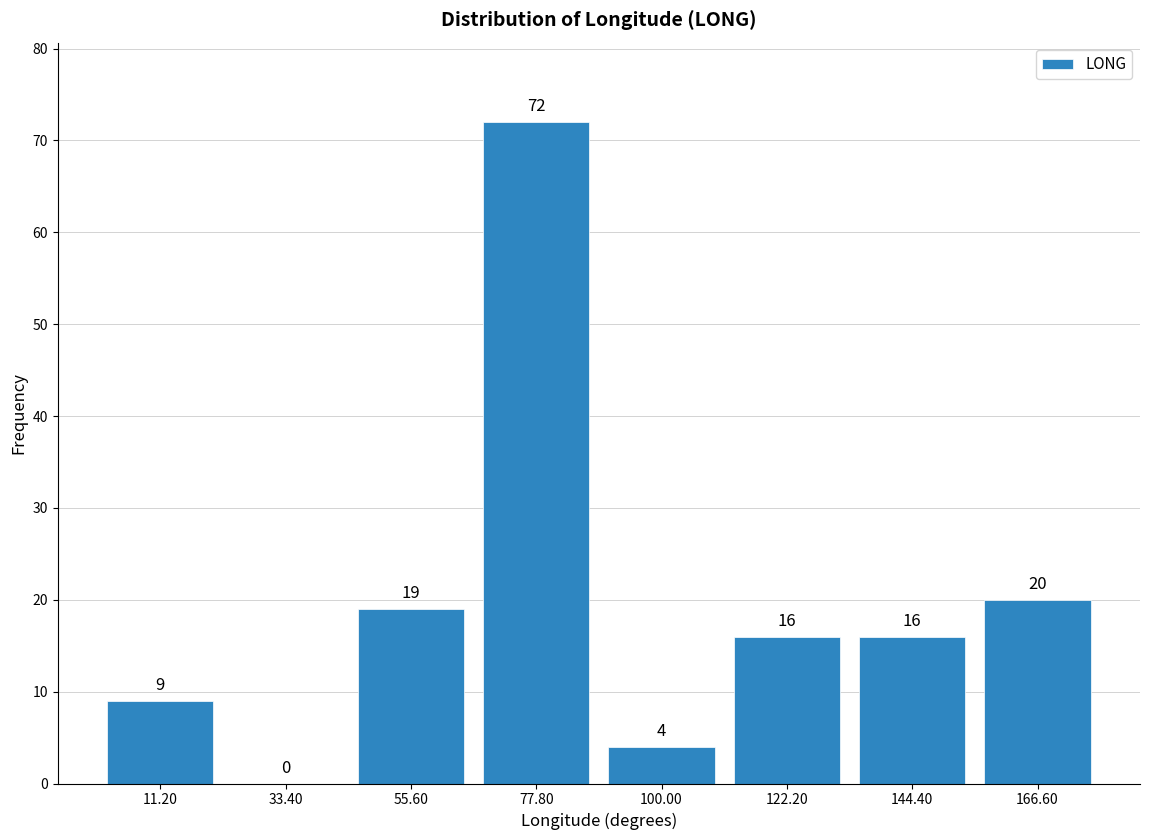

What is the height of the bar covering 155 to 180 on the x-axis? The bar edges are not printed on the chart, so give them approximately, as read against the axis.

20